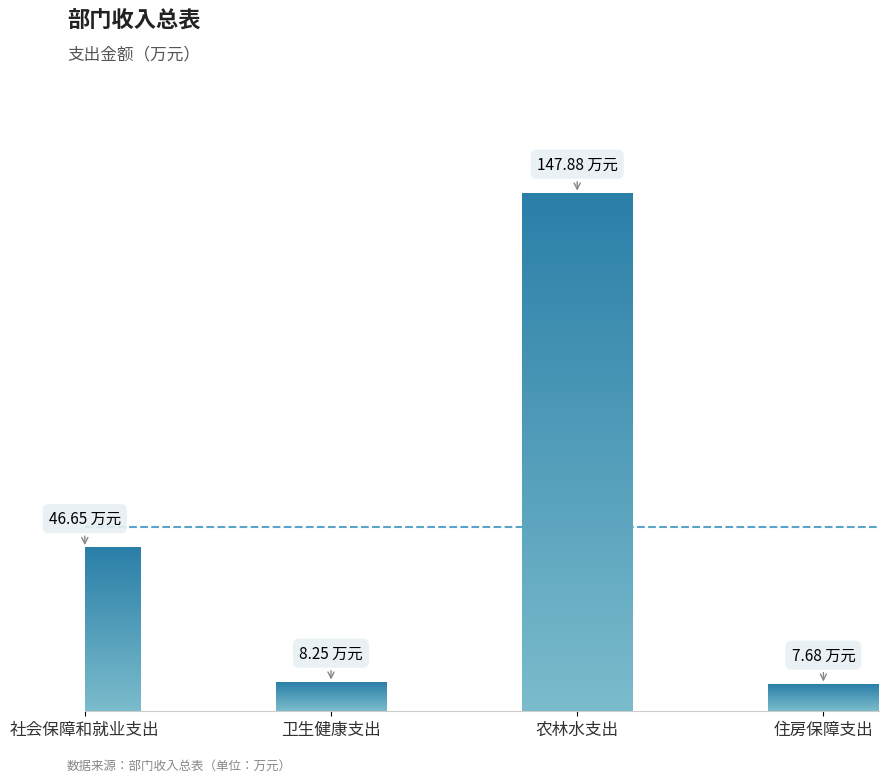

What is the smallest value displayed?

7.7